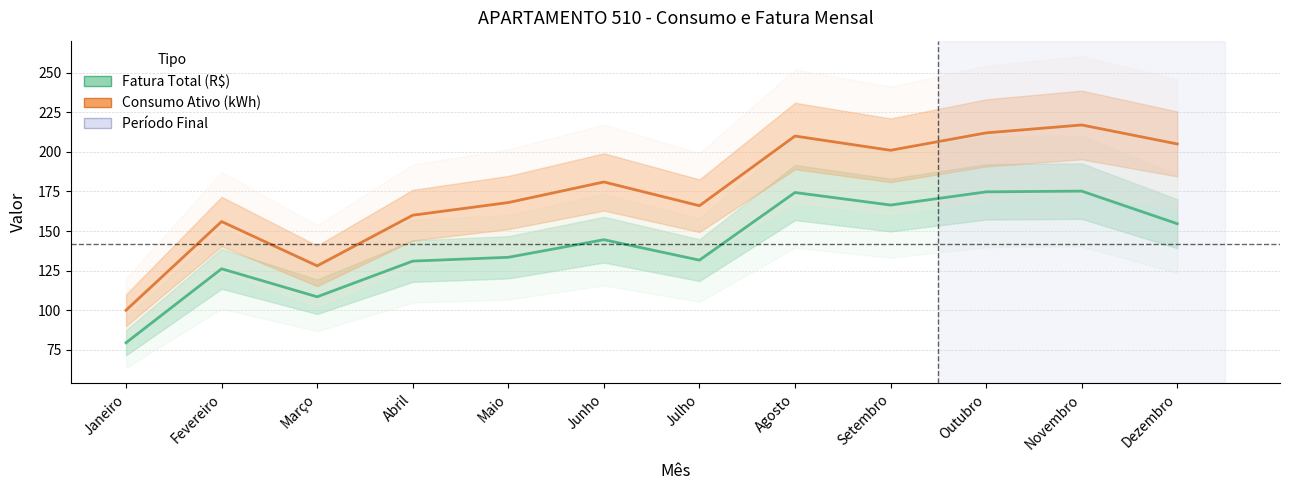

What is the minimum value for Consumo Ativo (kWh)?

100.0